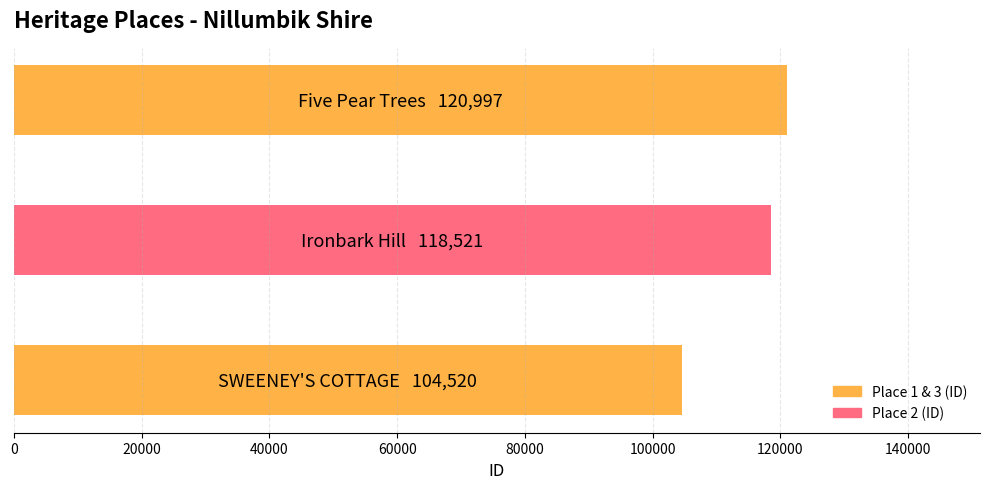

How many series are shown in this chart?

1